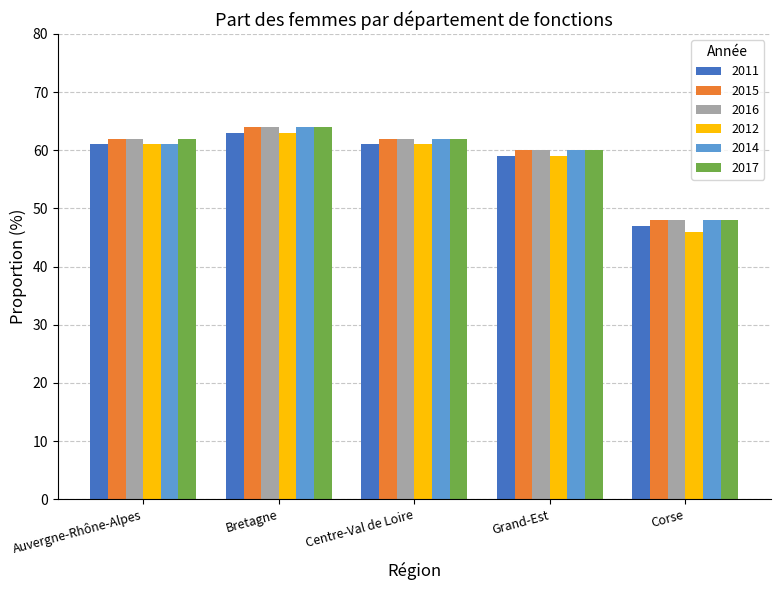

Which series has the widest spread of values?

2012